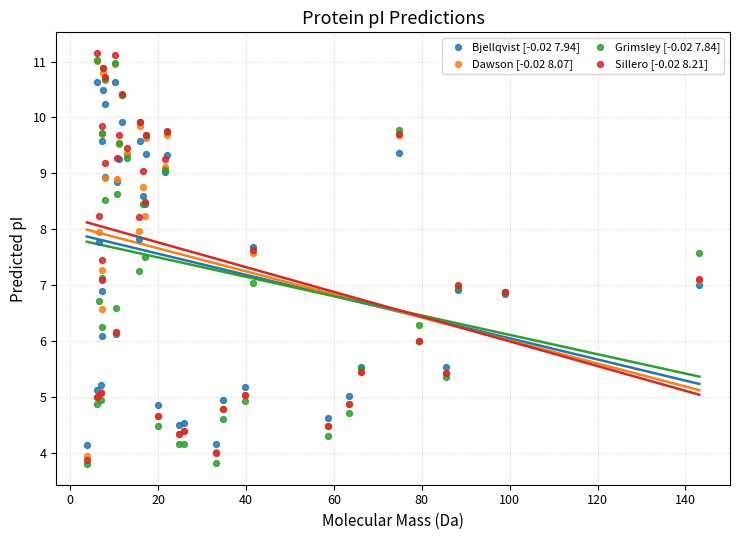

What are all the series names shown in the legend?

Bjellqvist [-0.02 7.94], Dawson [-0.02 8.07], Grimsley [-0.02 7.84], Sillero [-0.02 8.21]